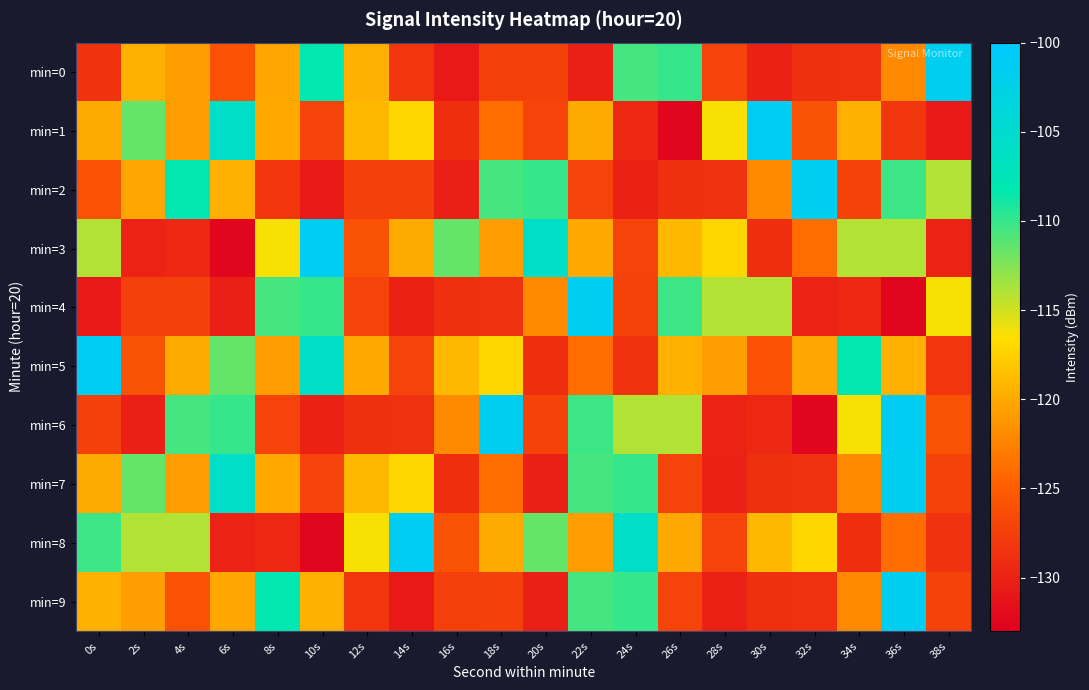

Reading left to right, transcribe all the data shown in this chart.

min=0: 0s=-128.6	2s=-119.6	4s=-120.7	6s=-126.0	8s=-120.2	10s=-108.0	12s=-119.5	14s=-128.2	16s=-130.7	18s=-127.6	20s=-127.4	22s=-130.2	24s=-110.5	26s=-110.0	28s=-127.1	30s=-130.1	32s=-128.8	34s=-128.6	36s=-121.9	38s=-101.6
min=1: 0s=-119.9	2s=-111.6	4s=-120.8	6s=-105.8	8s=-120.1	10s=-127.1	12s=-119.0	14s=-117.1	16s=-128.9	18s=-123.9	20s=-127.1	22s=-120.0	24s=-129.5	26s=-132.5	28s=-116.3	30s=-101.5	32s=-125.9	34s=-119.5	36s=-128.2	38s=-130.7
min=2: 0s=-126.0	2s=-120.2	4s=-108.0	6s=-119.5	8s=-128.2	10s=-130.7	12s=-127.6	14s=-127.4	16s=-130.2	18s=-110.5	20s=-110.0	22s=-127.1	24s=-130.1	26s=-128.8	28s=-128.6	30s=-121.9	32s=-101.6	34s=-127.3	36s=-110.3	38s=-114.0
min=3: 0s=-113.9	2s=-130.0	4s=-129.5	6s=-132.5	8s=-116.3	10s=-101.5	12s=-125.9	14s=-119.9	16s=-111.6	18s=-120.8	20s=-105.8	22s=-120.1	24s=-127.1	26s=-119.0	28s=-117.1	30s=-128.9	32s=-123.9	34s=-114.0	36s=-113.9	38s=-130.0
min=4: 0s=-130.7	2s=-127.6	4s=-127.4	6s=-130.2	8s=-110.5	10s=-110.0	12s=-127.1	14s=-130.1	16s=-128.8	18s=-128.6	20s=-121.9	22s=-101.6	24s=-127.3	26s=-110.3	28s=-114.0	30s=-113.9	32s=-130.0	34s=-129.5	36s=-132.5	38s=-116.3
min=5: 0s=-101.5	2s=-125.9	4s=-119.9	6s=-111.6	8s=-120.8	10s=-105.8	12s=-120.1	14s=-127.1	16s=-119.0	18s=-117.1	20s=-128.9	22s=-123.9	24s=-128.6	26s=-119.6	28s=-120.7	30s=-126.0	32s=-120.2	34s=-108.0	36s=-119.5	38s=-128.2
min=6: 0s=-127.4	2s=-130.2	4s=-110.5	6s=-110.0	8s=-127.1	10s=-130.1	12s=-128.8	14s=-128.6	16s=-121.9	18s=-101.6	20s=-127.3	22s=-110.3	24s=-114.0	26s=-113.9	28s=-130.0	30s=-129.5	32s=-132.5	34s=-116.3	36s=-101.5	38s=-125.9
min=7: 0s=-119.9	2s=-111.6	4s=-120.8	6s=-105.8	8s=-120.1	10s=-127.1	12s=-119.0	14s=-117.1	16s=-128.9	18s=-123.9	20s=-130.2	22s=-110.5	24s=-110.0	26s=-127.1	28s=-130.1	30s=-128.8	32s=-128.6	34s=-121.9	36s=-101.6	38s=-127.3
min=8: 0s=-110.3	2s=-114.0	4s=-113.9	6s=-130.0	8s=-129.5	10s=-132.5	12s=-116.3	14s=-101.5	16s=-125.9	18s=-119.9	20s=-111.6	22s=-120.8	24s=-105.8	26s=-120.1	28s=-127.1	30s=-119.0	32s=-117.1	34s=-128.9	36s=-123.9	38s=-128.6
min=9: 0s=-119.6	2s=-120.7	4s=-126.0	6s=-120.2	8s=-108.0	10s=-119.5	12s=-128.2	14s=-130.7	16s=-127.6	18s=-127.4	20s=-130.2	22s=-110.5	24s=-110.0	26s=-127.1	28s=-130.1	30s=-128.8	32s=-128.6	34s=-121.9	36s=-101.6	38s=-127.3